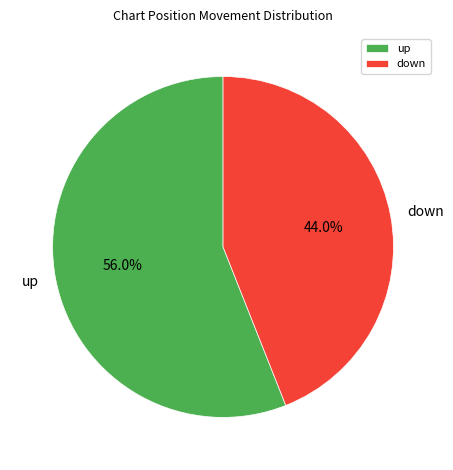

Is the sum of down and up greater than half?

Yes